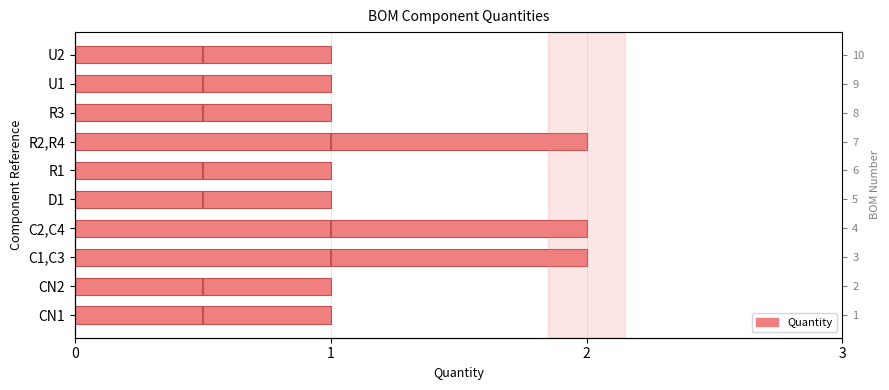

What is the change in value from CN1 to R2,R4?

+1